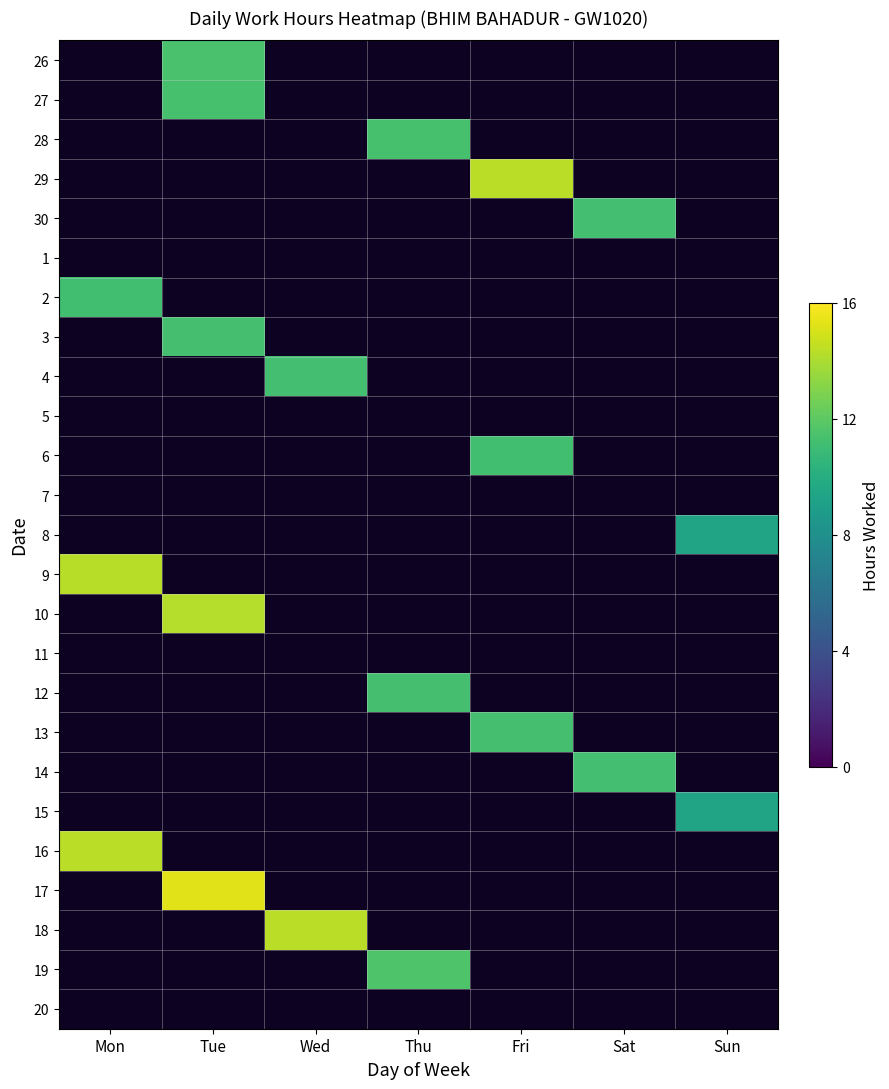

What is the greatest value displayed?

15.3